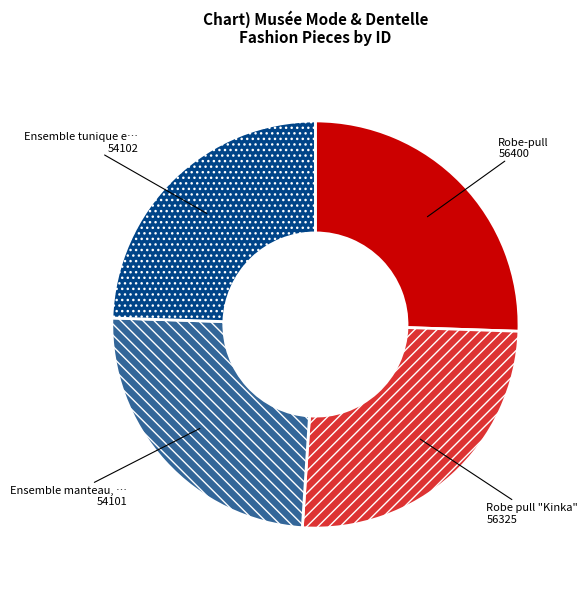

Does any single category account for the majority?

No